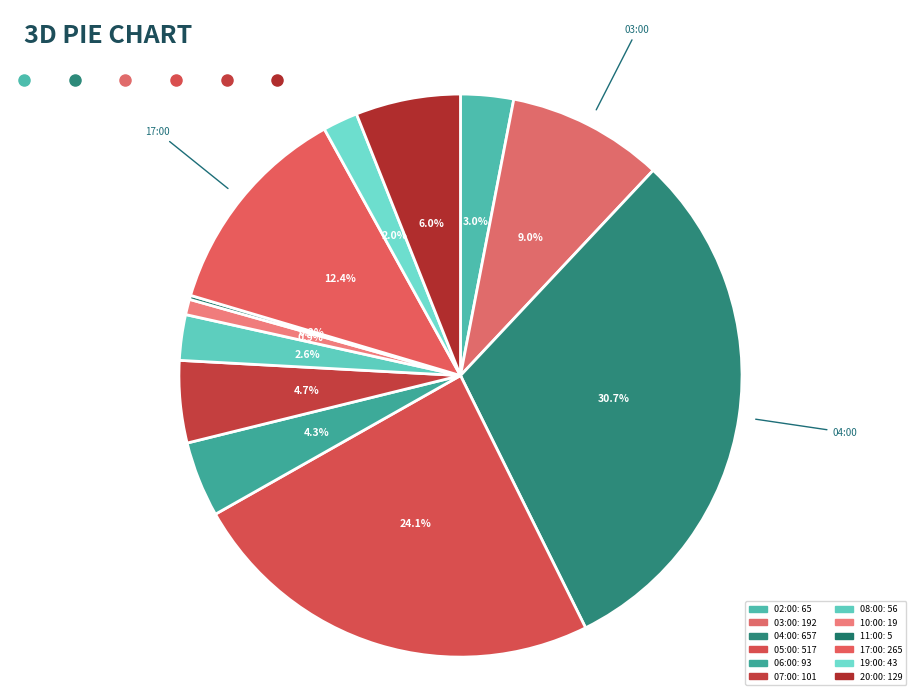

To the nearest percent, what is the average slice percentage?

8%